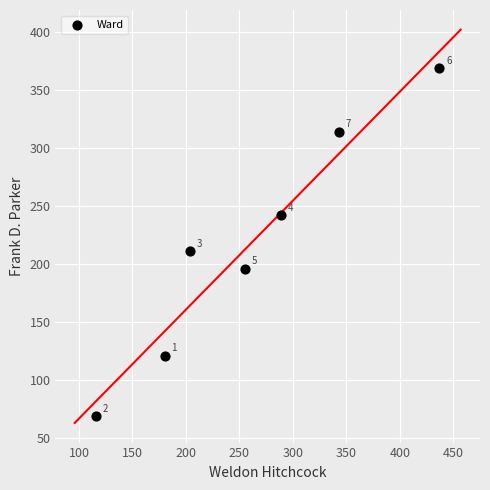

What is the average Y value?

217